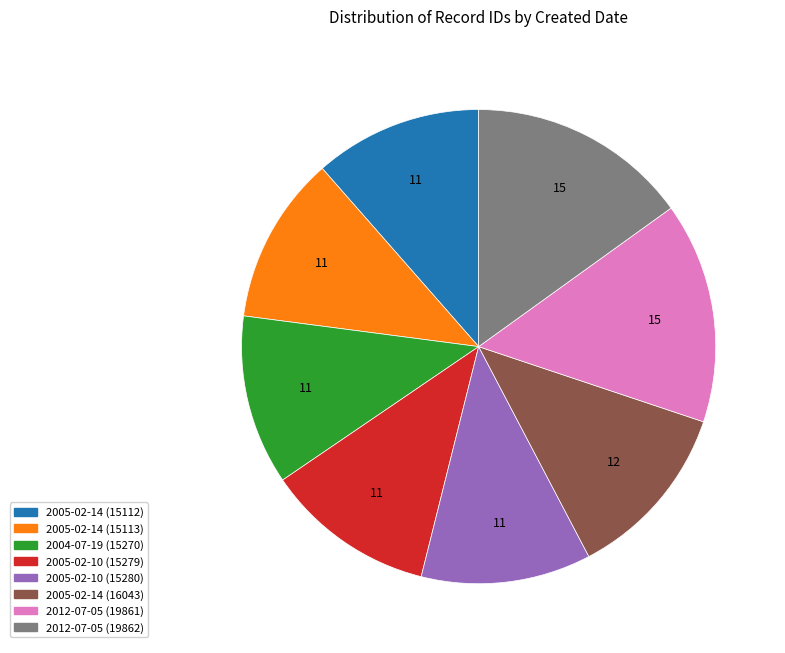

What is the ratio of the value at 2005-02-14 (15113) to the value at 2005-02-14 (16043)?

0.9